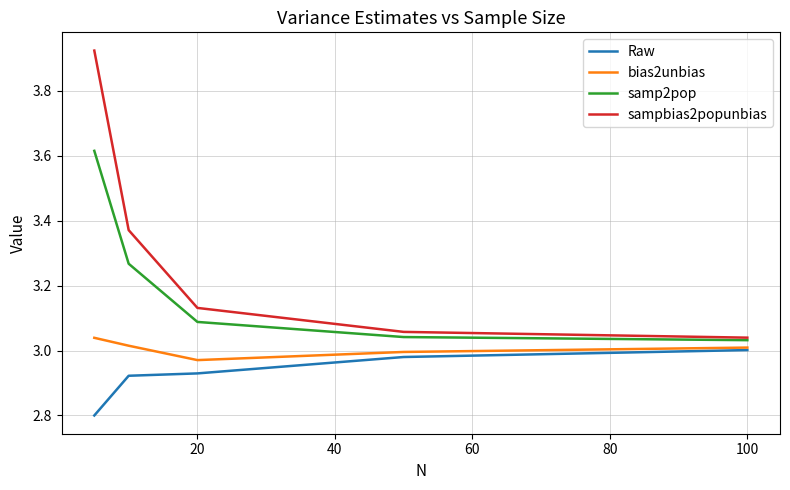

True or false: bias2unbias has more than 1 points higher than both neighbors.

False